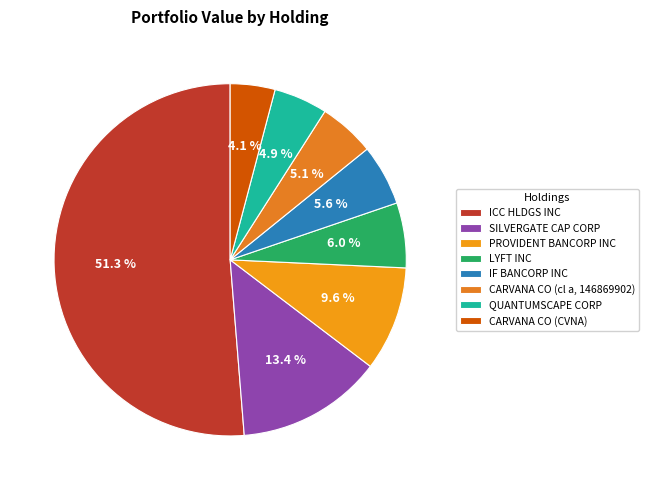

To the nearest percent, what portion does PROVIDENT BANCORP INC represent?

10%